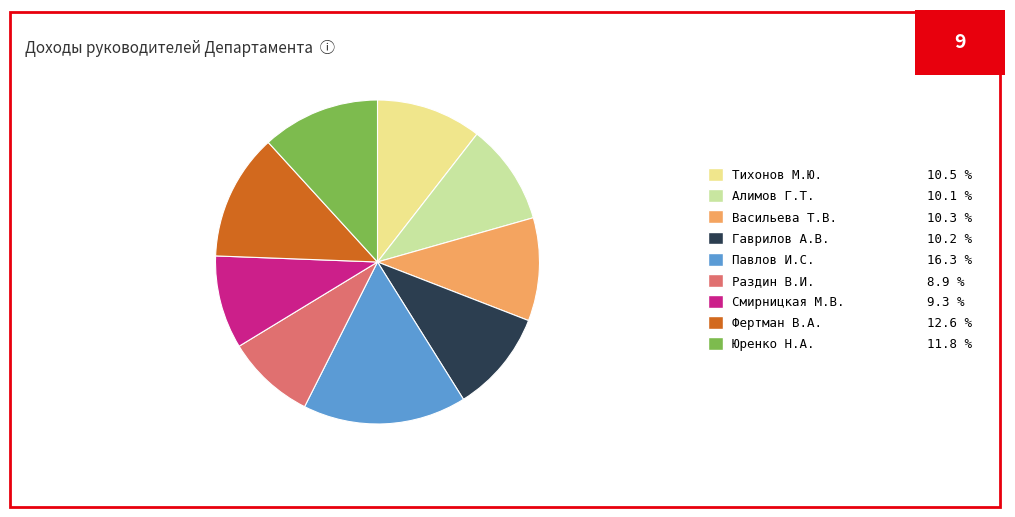

The Алимов Г.Т. slice represents 17% of the pie. True or false?

False